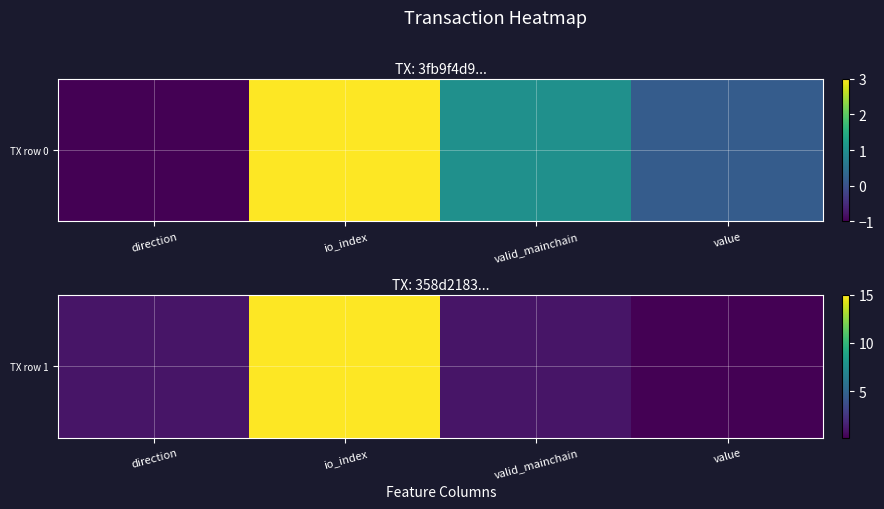

The chart shows a value of 1.4 at direction. True or false?

False